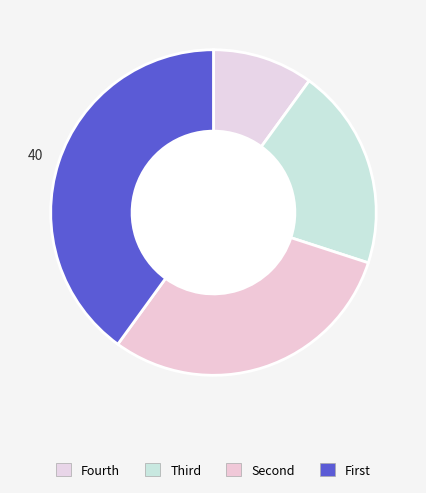

Count the number of slices in the pie.

4